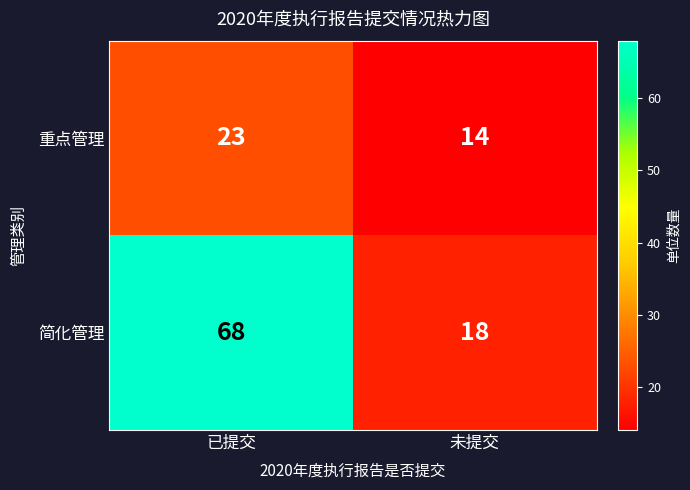

What is the difference between the highest and lowest values at 已提交?

45